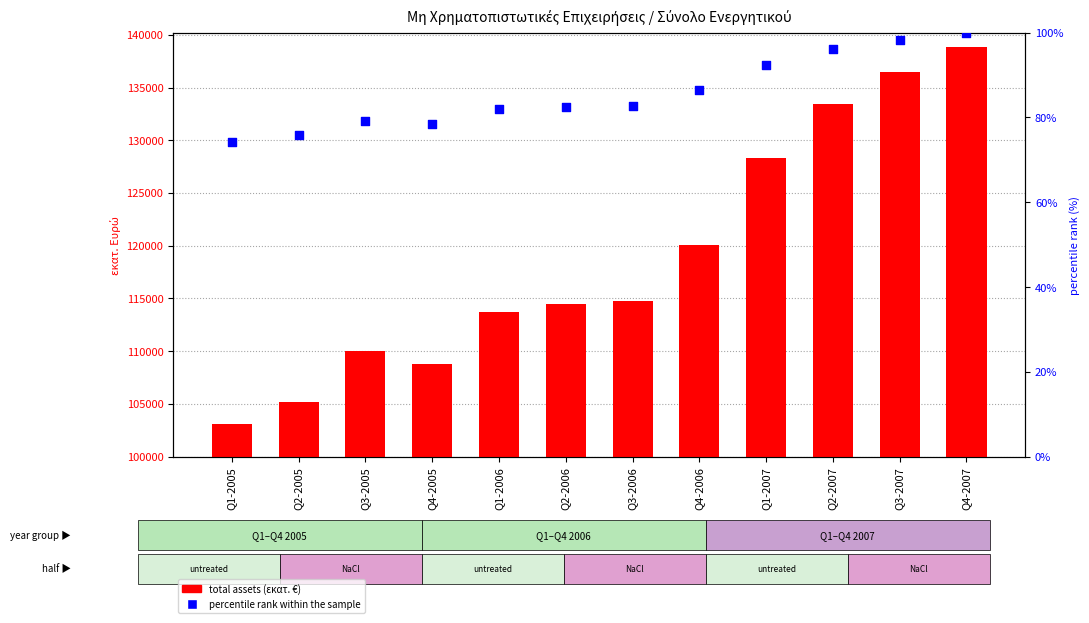

At which category is the sum across all series the highest?

Q4-2007